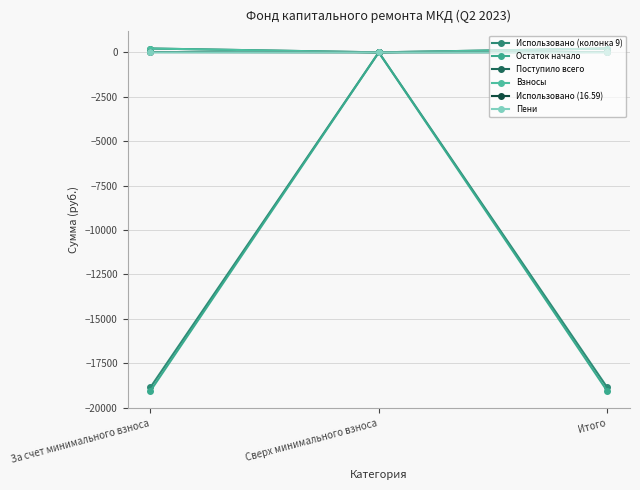

Is this an area chart (filled region under the line)?

No